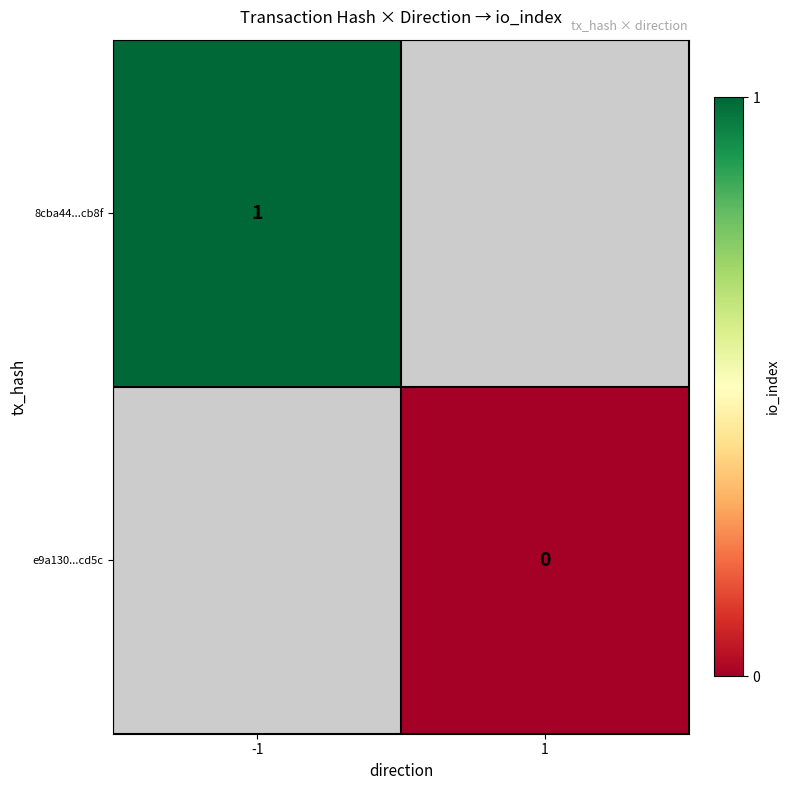

Is the value of e9a130...cd5c at -1 greater than the value of 8cba44...cb8f at -1?

No